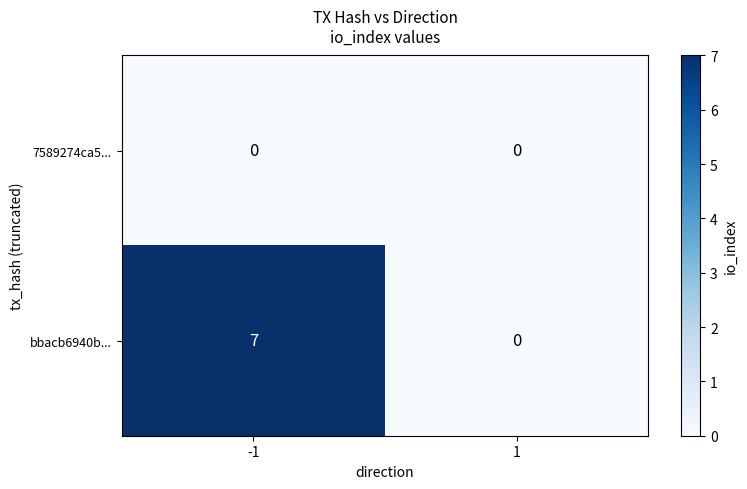

What is the greatest value displayed?

7